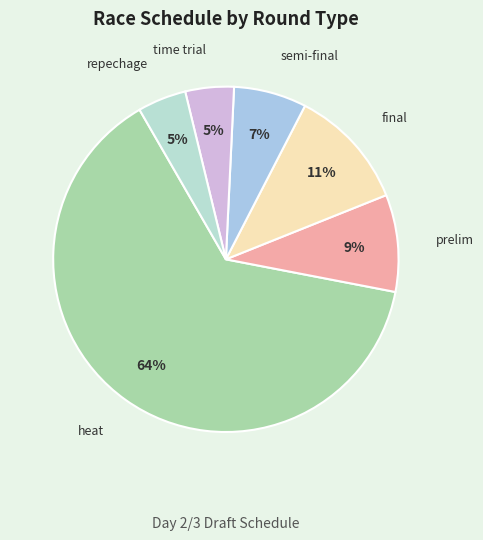

What percentage is the repechage slice, to the nearest percent?

5%